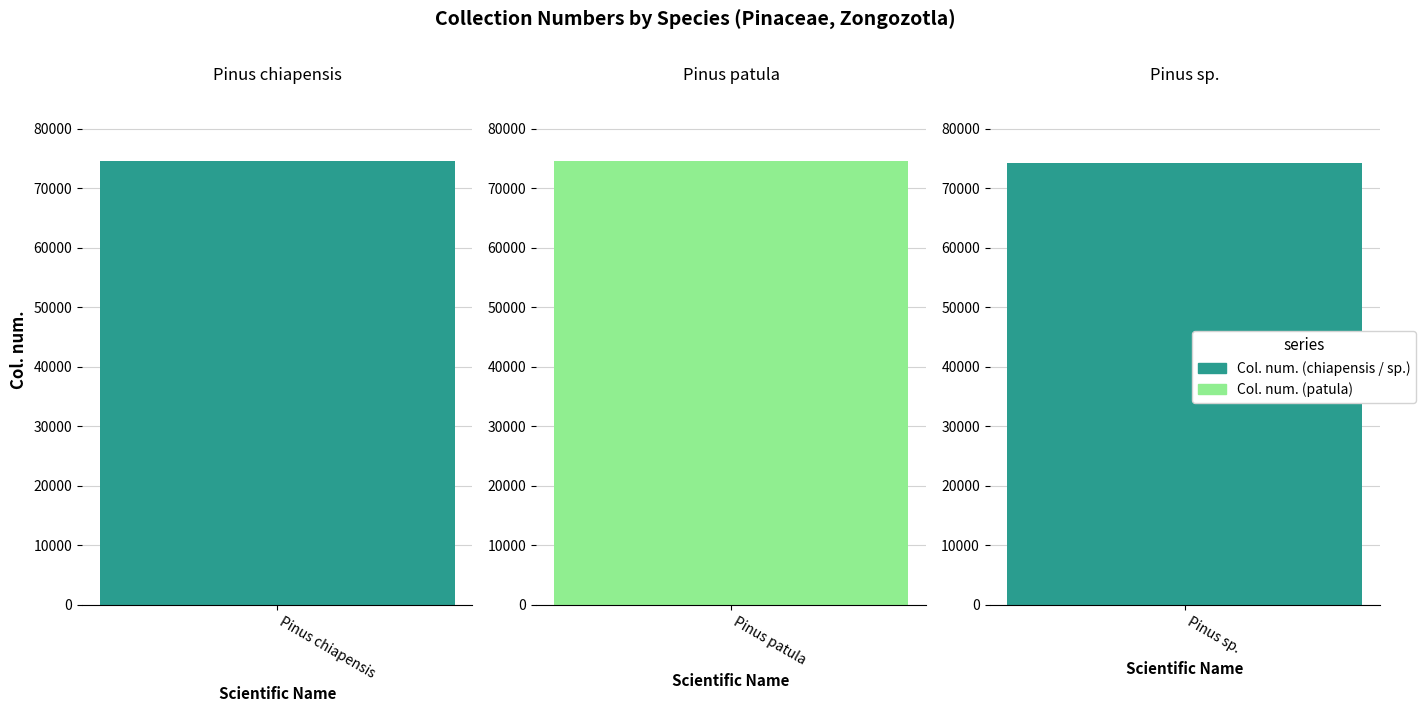

Reading right to left, what are all the values shown in this chart?

Pinus sp.=74196	Pinus patula=74602	Pinus chiapensis=74601